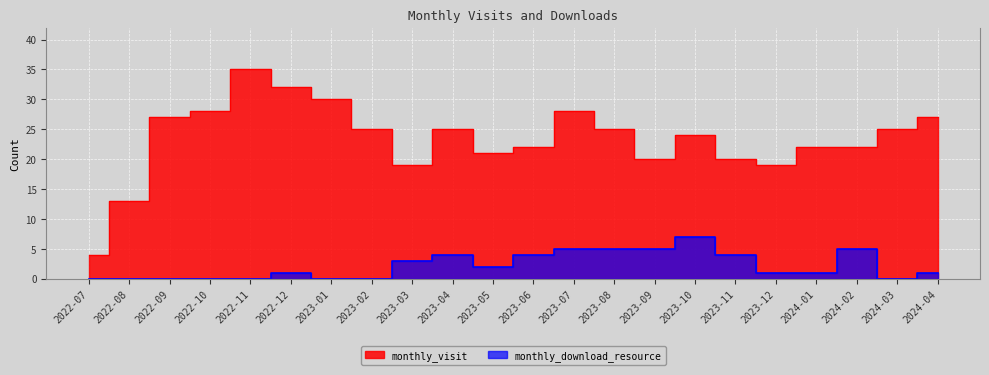

Is it true that monthly_download_resource equals 2 at 2023-10?

False